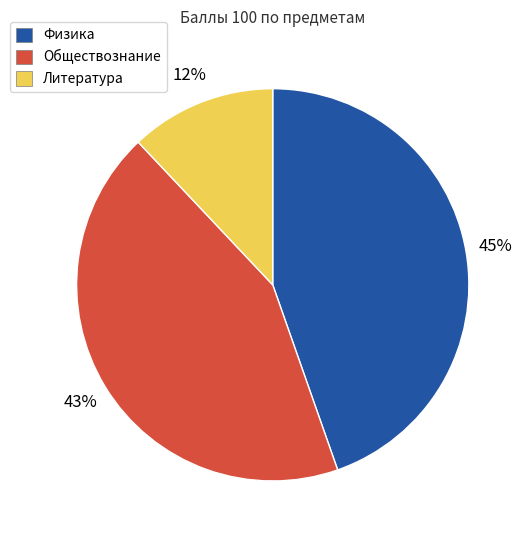

Approximately how many times larger is the value at Обществознание compared to Литература?

3.6